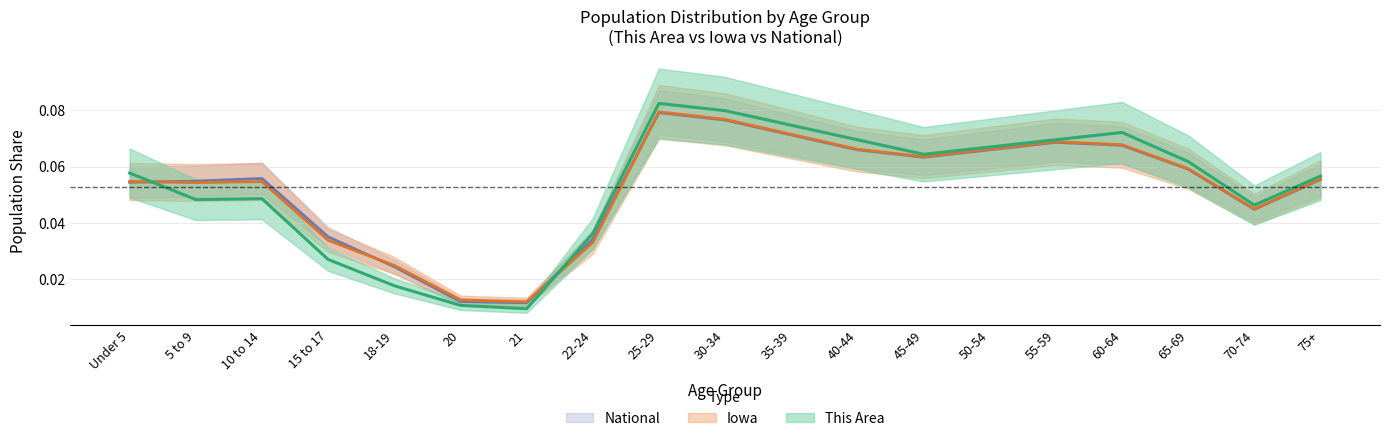

After their last crossing, which series has the higher values: Iowa or This Area?

This Area